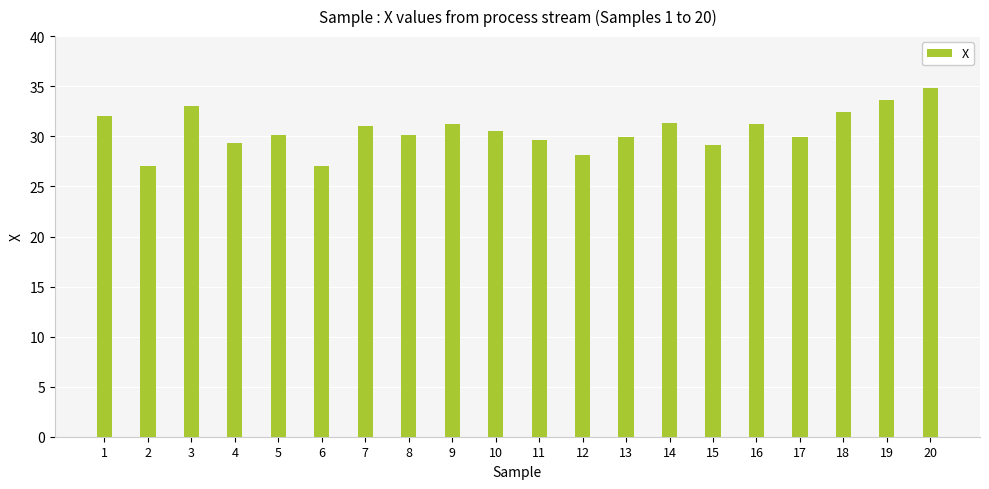

What is the smallest value displayed?

27.0